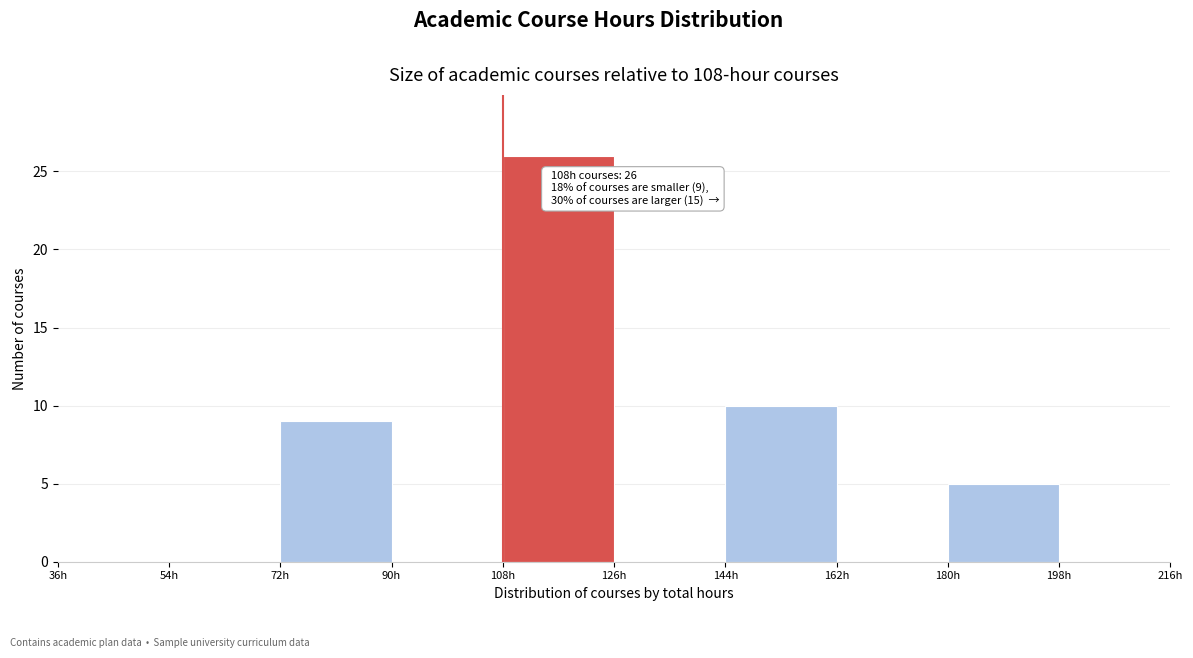

Over which range of the x-axis is the bar tallest?

108 to 126